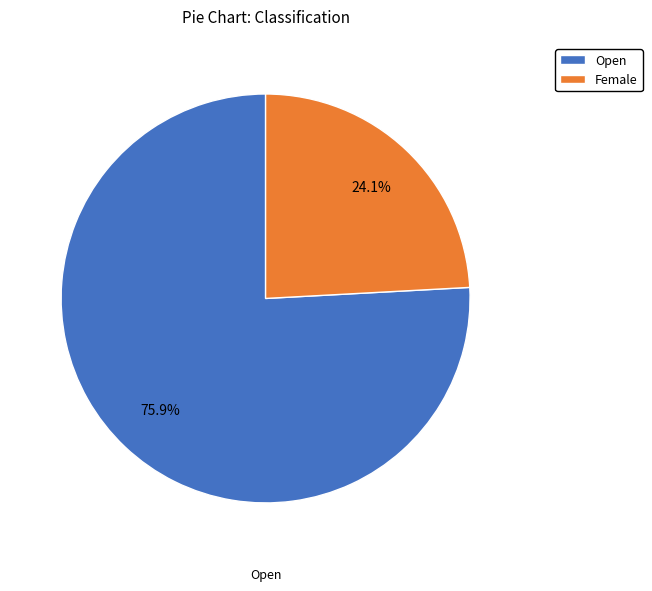

To the nearest percent, what is the combined percentage of Female and Open?

100%